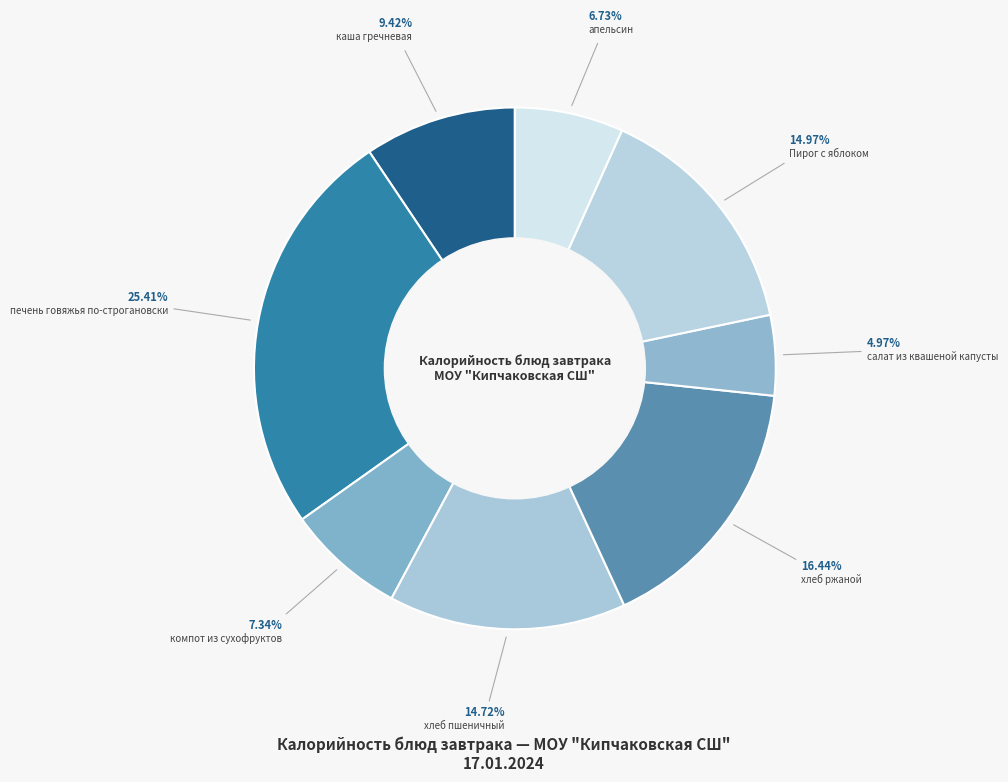

Which has a higher value, хлеб ржаной or хлеб пшеничный?

хлеб ржаной